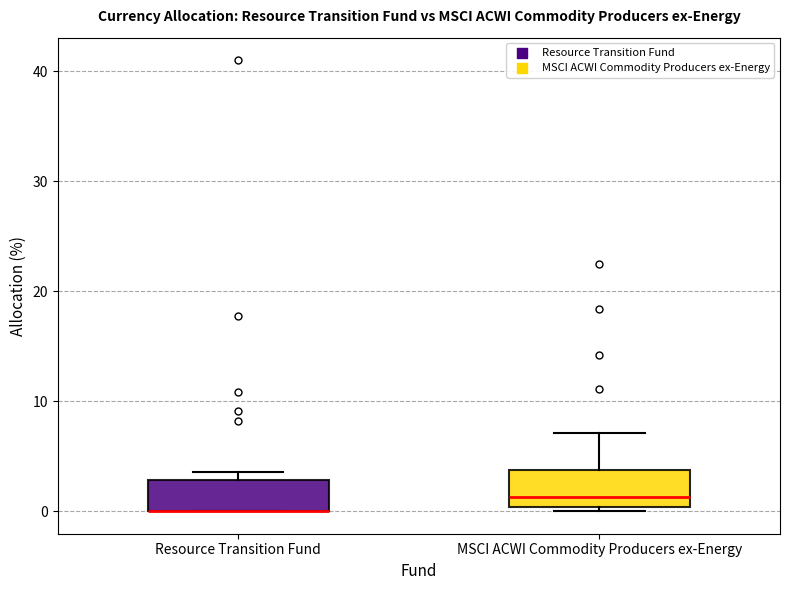

Reading left to right, transcribe this box plot: for each box, give where its median line is, the range the box spans, and where its two whiskers end, as read against the y-axis. The values are not printed on the chart, so give them approximately, as read against the axis.

Resource Transition Fund: median 0 (drawn on the box's lower edge), box 0 to 3, whiskers 0 to 4
MSCI ACWI Commodity Producers ex-Energy: median 1, box 0 to 4, whiskers 0 (just below the box's lower edge) to 7